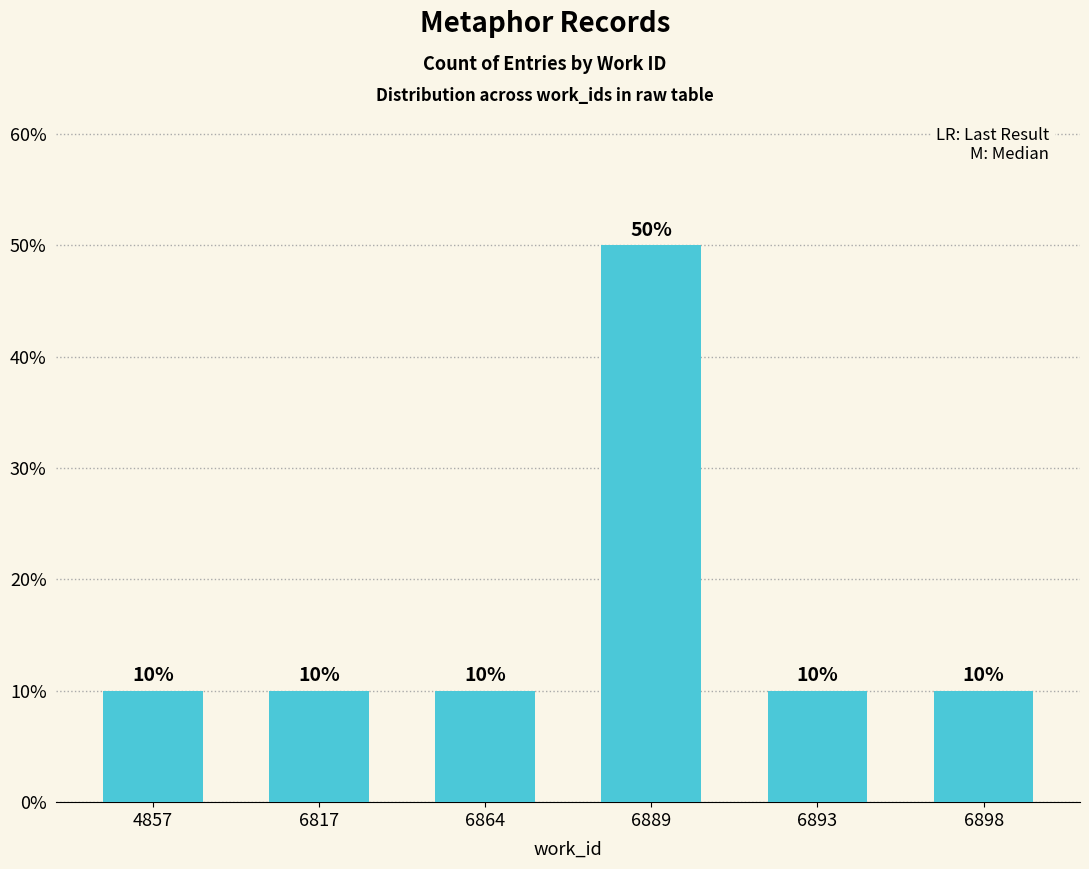

Between 6898 and 6864, which is larger?

6898